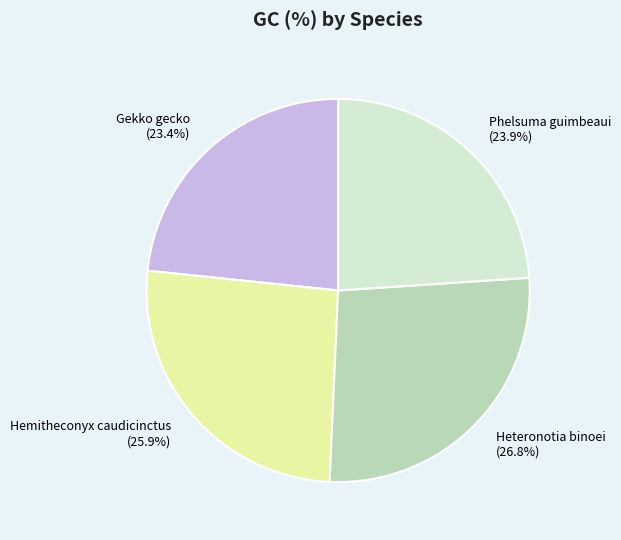

To the nearest percent, what is the difference between the largest and smallest slice percentages?

3%